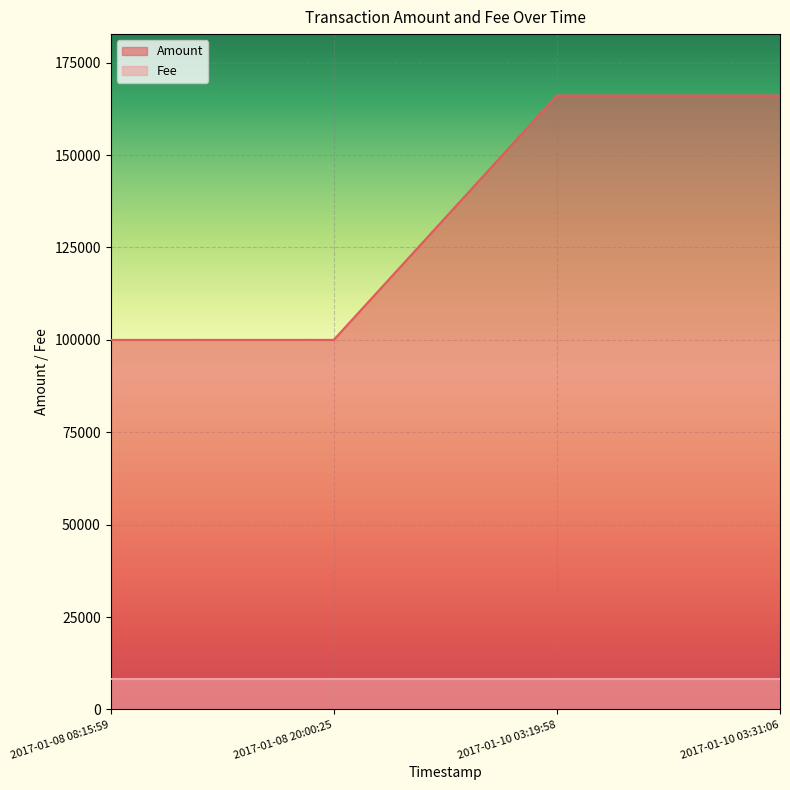

True or false: there are more than 1 points higher than both neighbors.

False